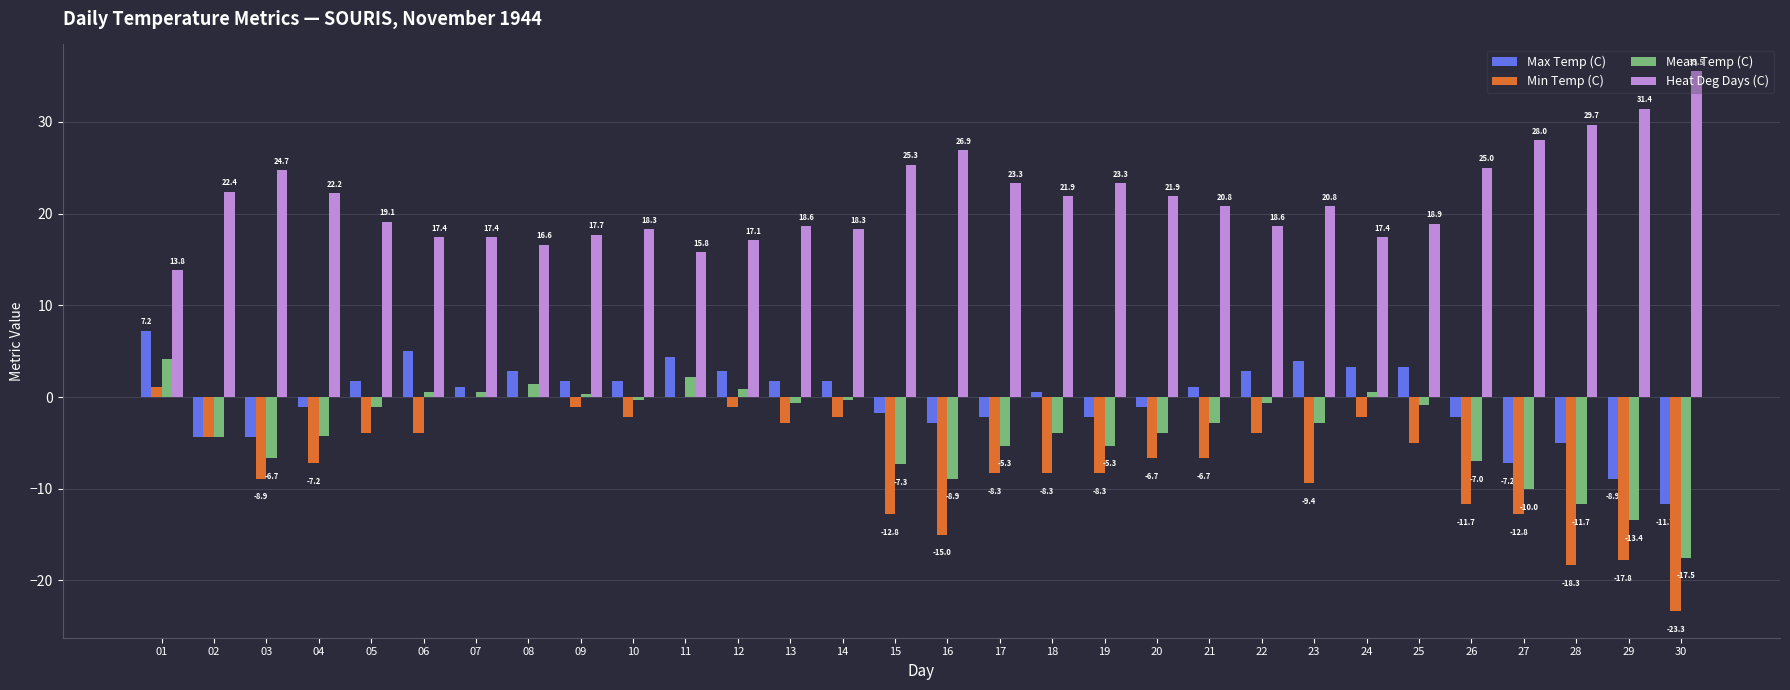

Which category has the highest value across all series?

30